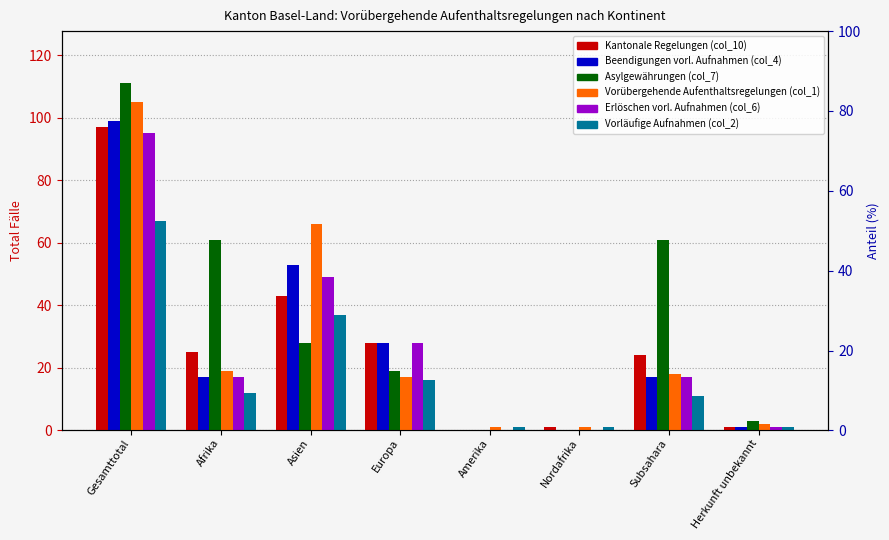

What is the difference between the highest and lowest values at Subsahara?

50